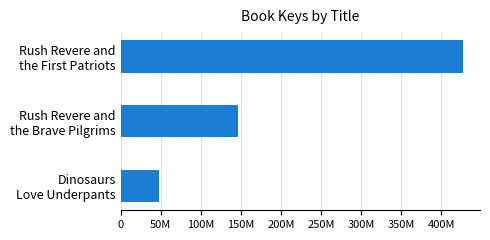

List the labels in order of value, largest first.

Rush Revere and
the First Patriots, Rush Revere and
the Brave Pilgrims, Dinosaurs
Love Underpants